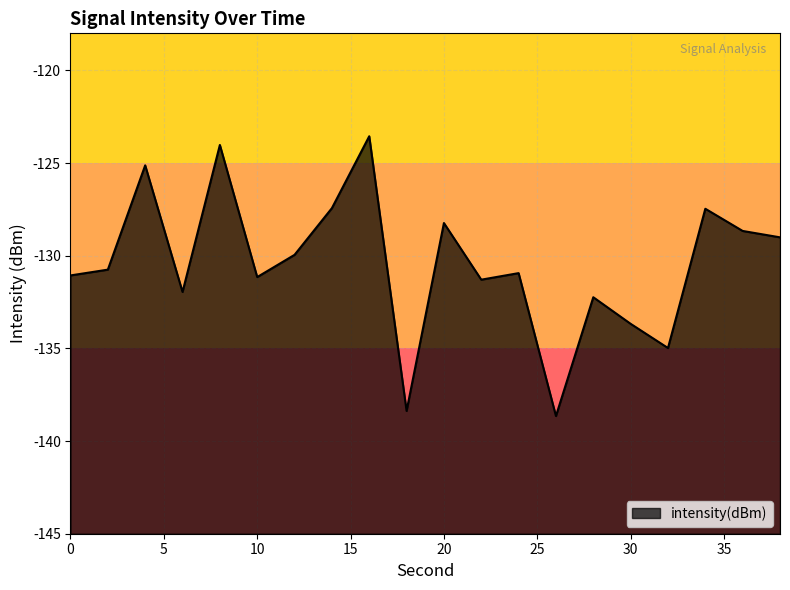

What is the value of the 14th point from the left?

-138.6